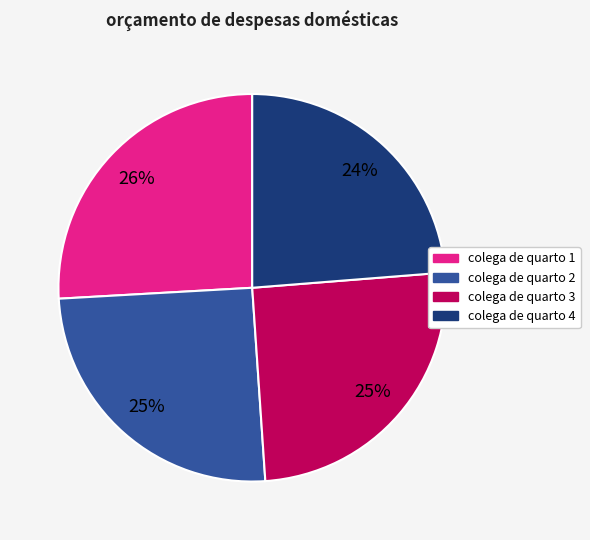

To the nearest percent, what is the combined percentage of colega de quarto 2 and colega de quarto 1?

51%